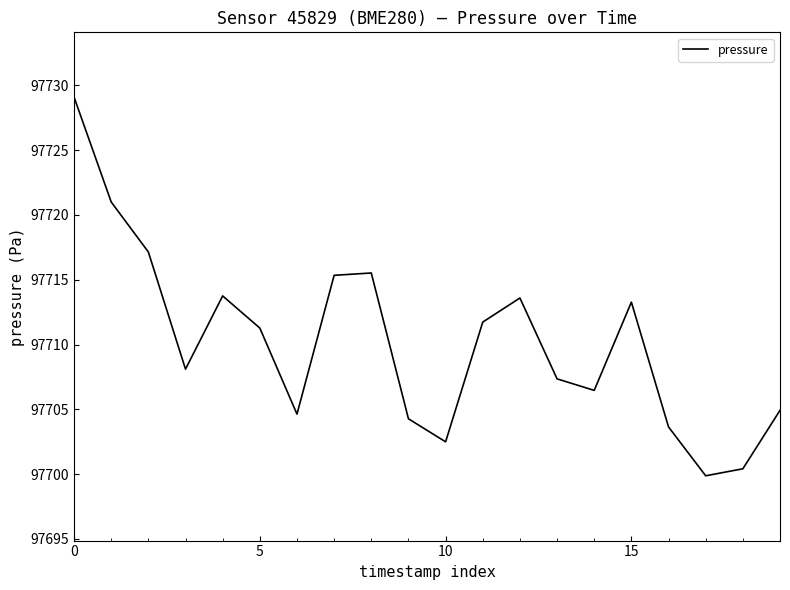

What is the difference between the maximum and minimum values?

29.2